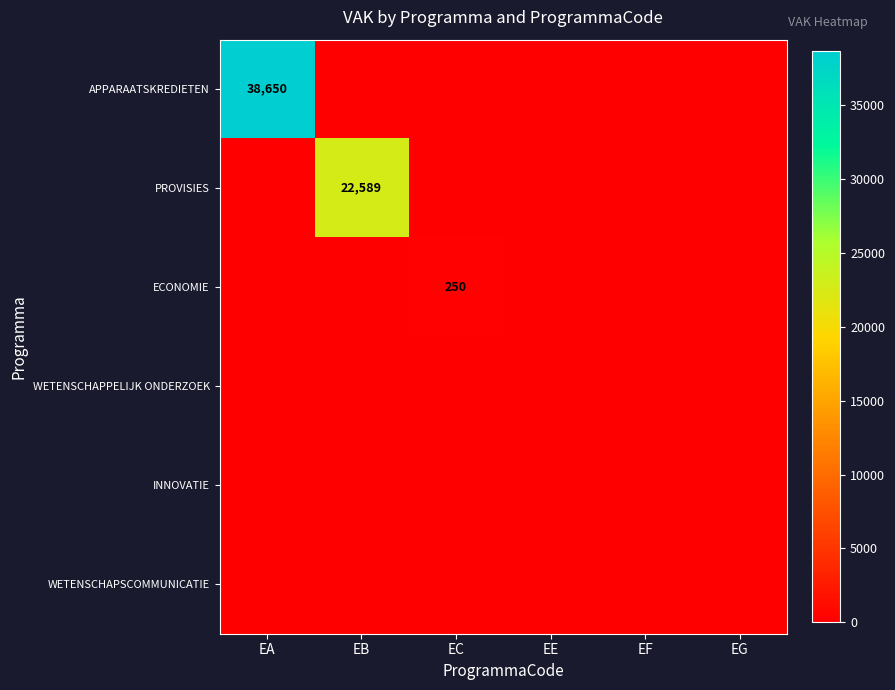

At how many categories does at least one series exceed 10842?

2